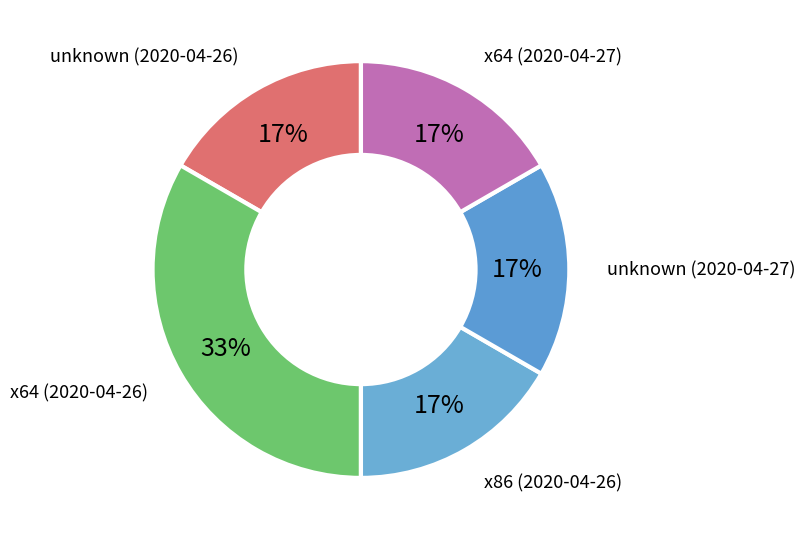

What is the ratio of the value at unknown (2020-04-26) to the value at x64 (2020-04-26)?

0.5